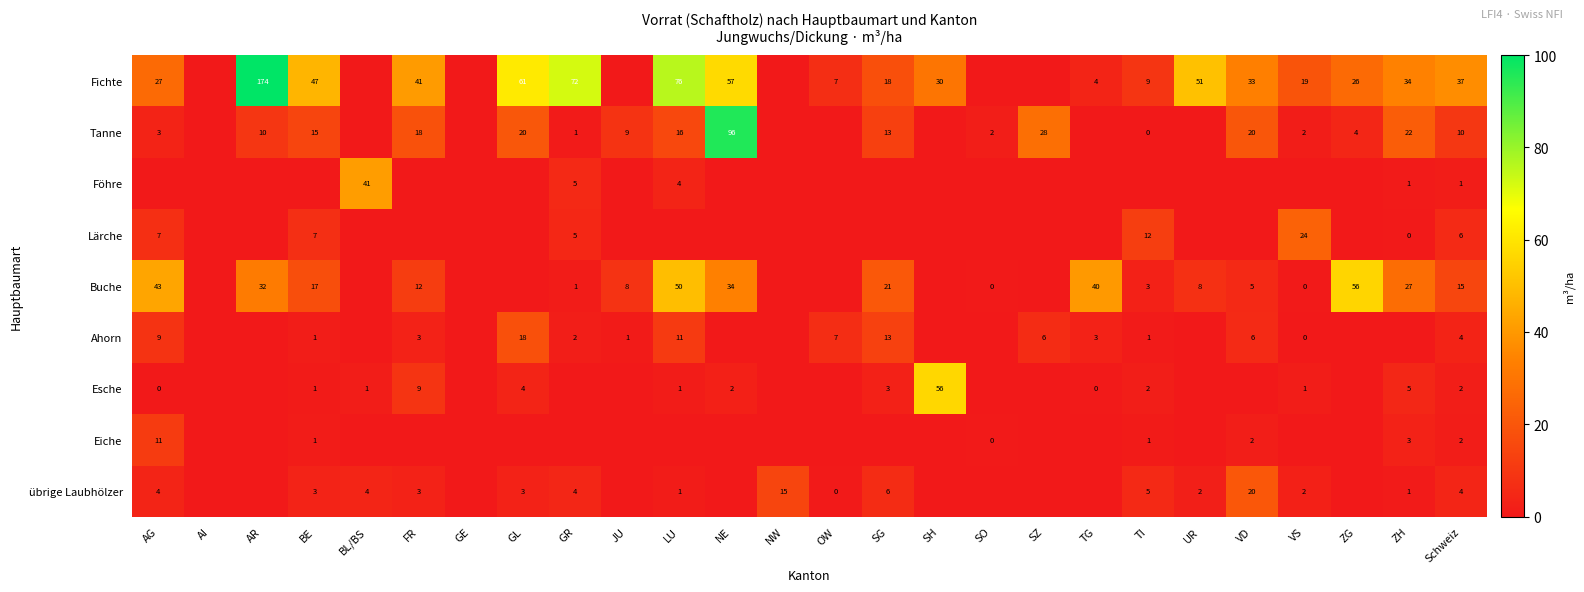

What is the sum of the Tanne values at LU and ZG?

20